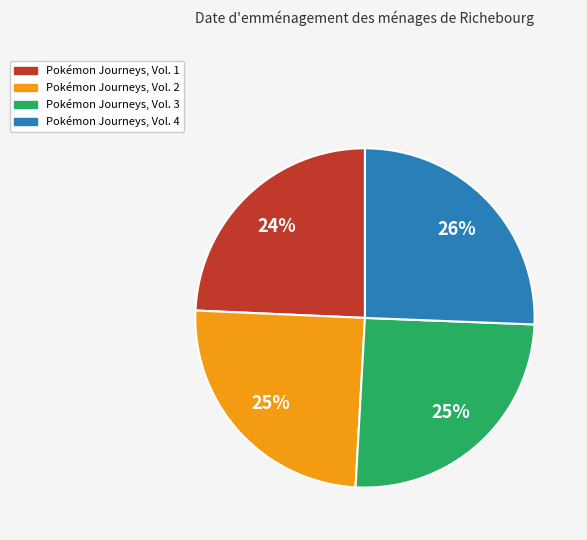

Count the number of slices in the pie.

4